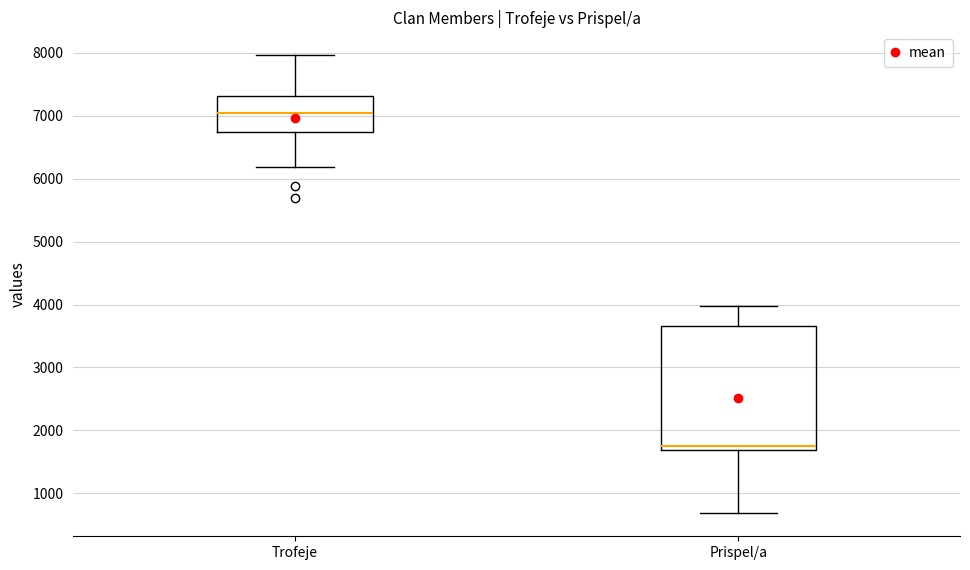

Reading left to right, read every box against the y-axis: the position of its median line, the range the box covers, and the ends of its whiskers. The values are not printed on the chart, so give them approximately, as read against the axis.

Trofeje: median 7000, box 6700 to 7300, whiskers 6200 to 8000
Prispel/a: median 1800, box 1700 to 3700, whiskers 700 to 4000